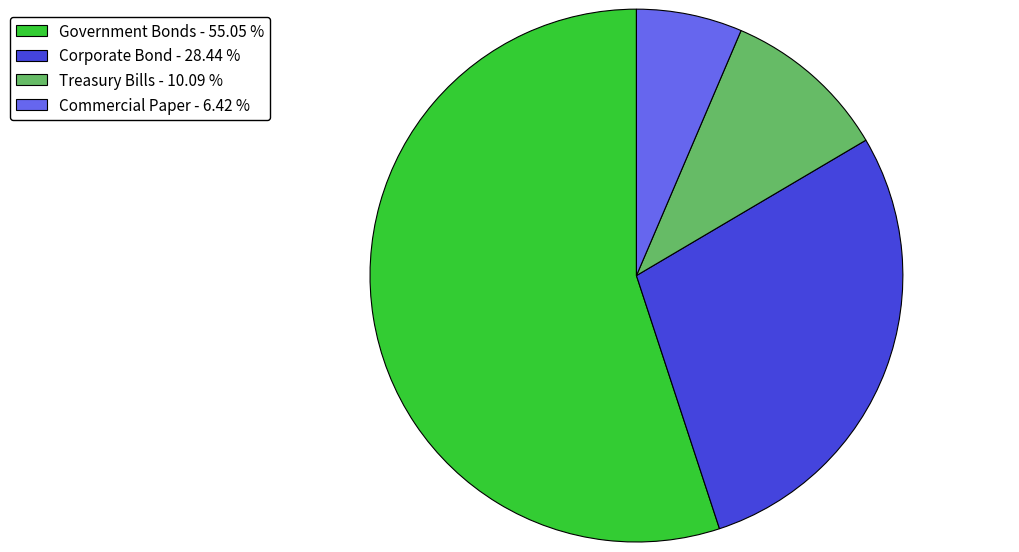

What is the majority slice?

Government Bonds